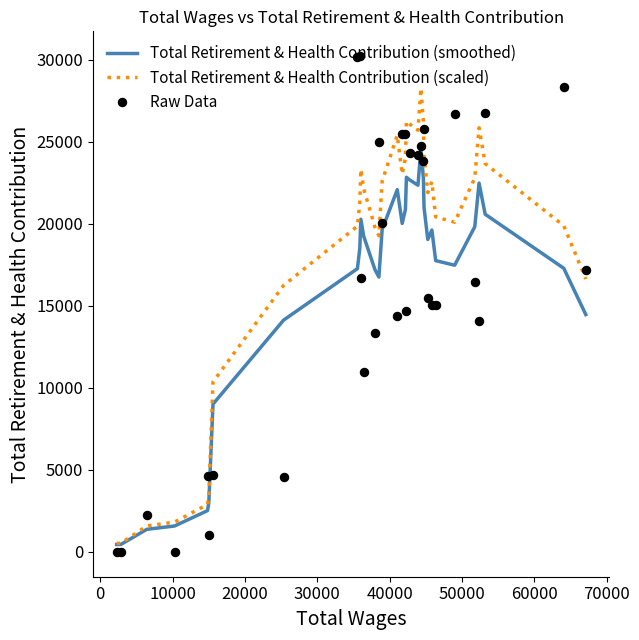

Rank the series by their maximum value, from highest to lowest.

Raw Data, Total Retirement & Health Contribution (scaled), Total Retirement & Health Contribution (smoothed)